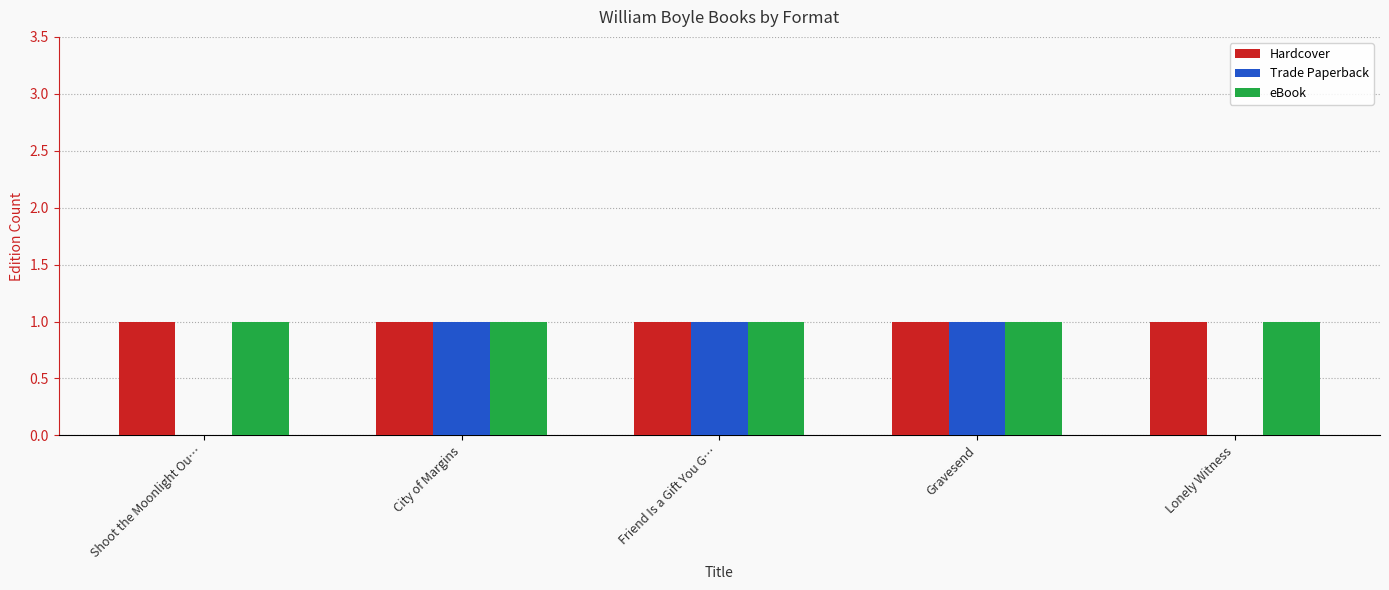

What is the sum of all eBook values?

5